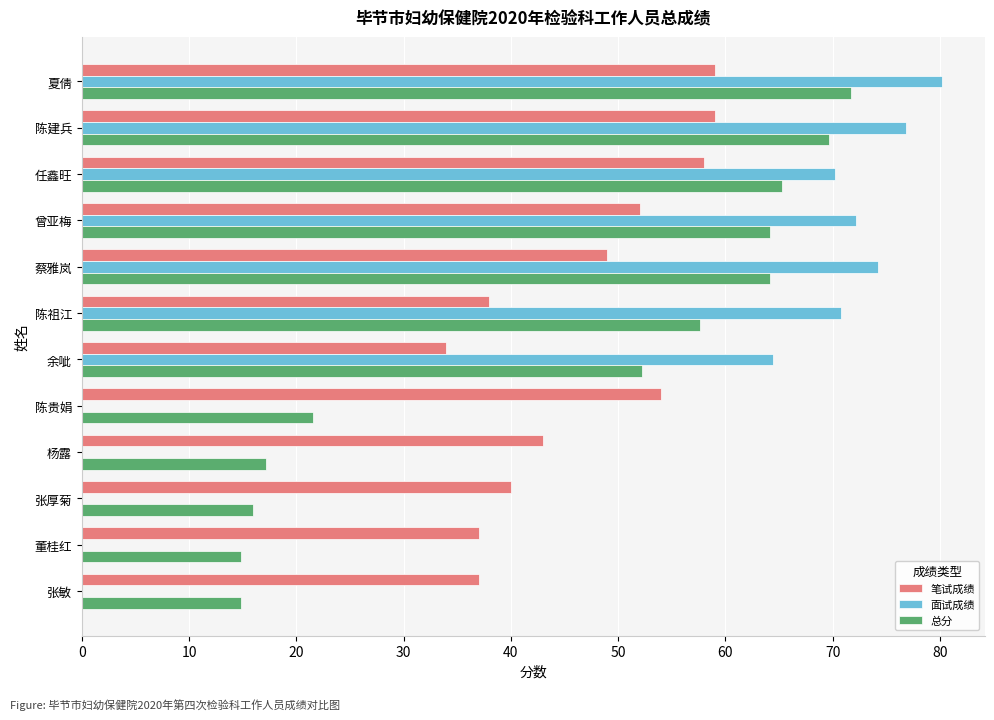

Which category has the highest value in the 总分 series?

夏倩